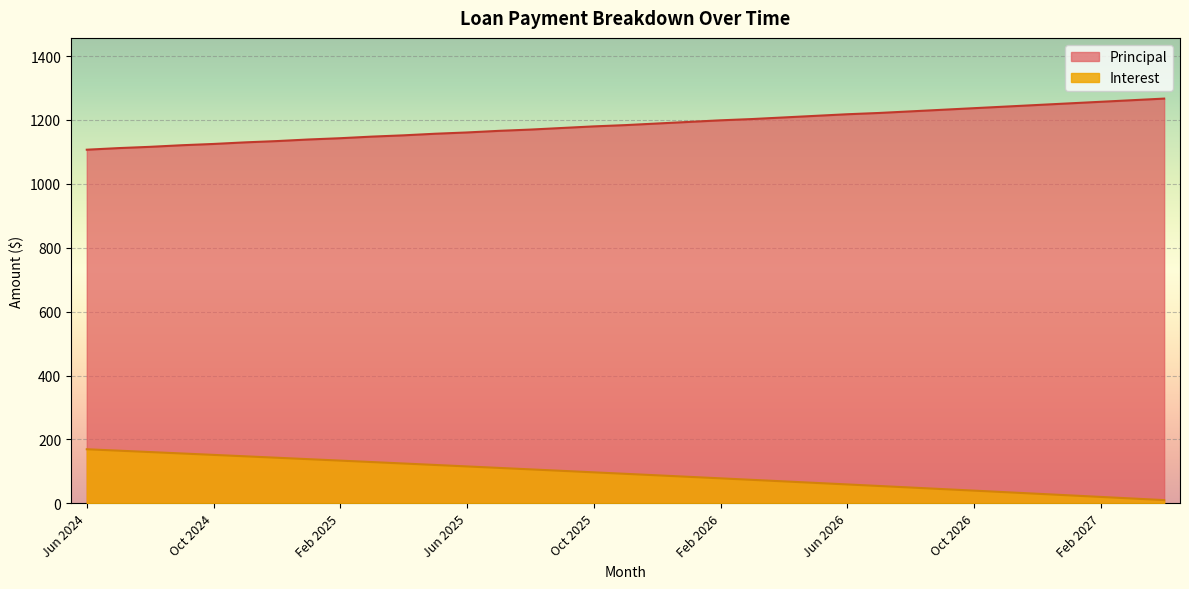

What is the total value across all series at Sep 2026?

1276.6